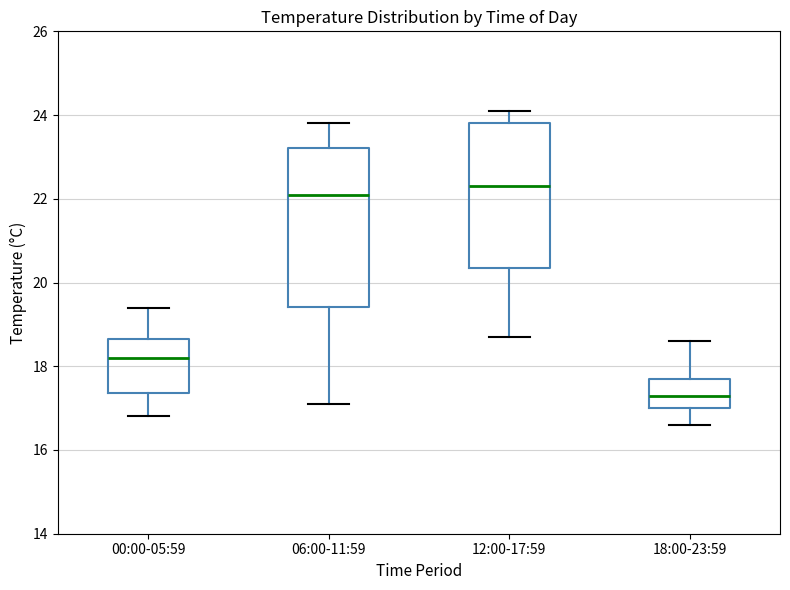

Where is the lower edge of the box for 12:00-17:59 on the y-axis? The values are not printed on the chart, so give them approximately, as read against the axis.

20.4